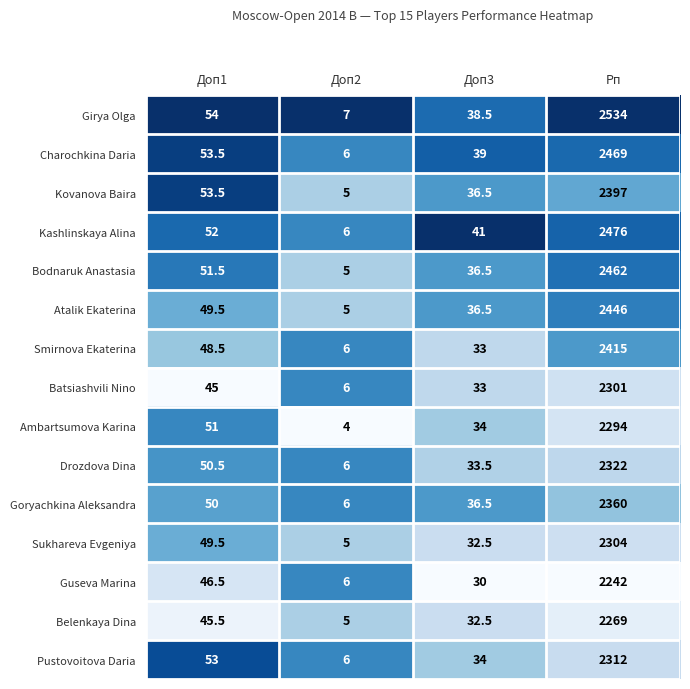

At which label does Atalik Ekaterina first exceed 49?

Доп1